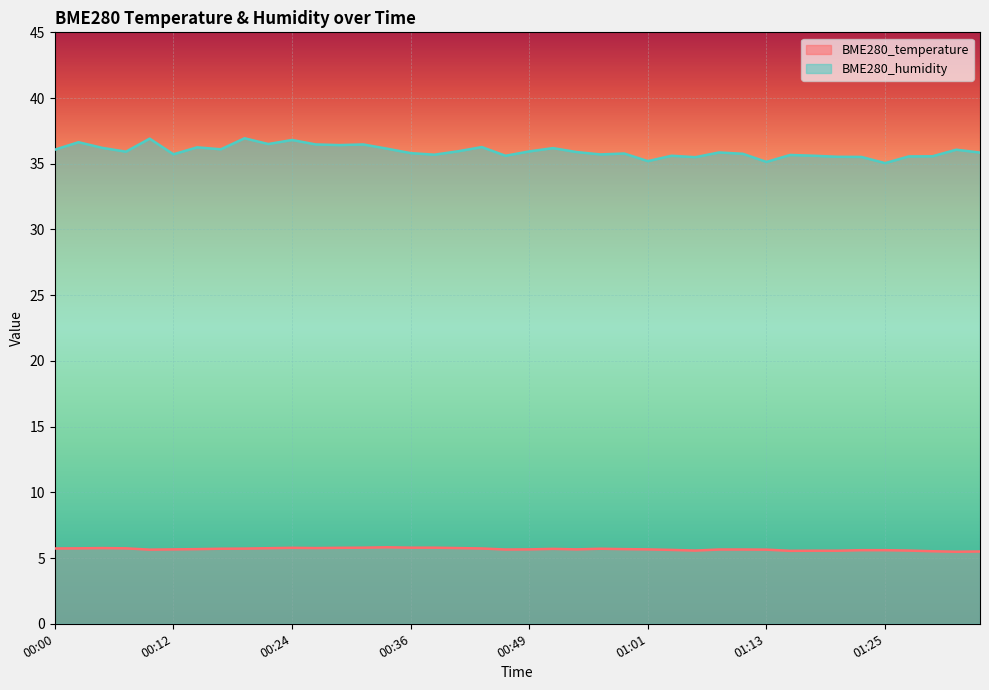

Which series has the largest range (max minus min)?

BME280_humidity